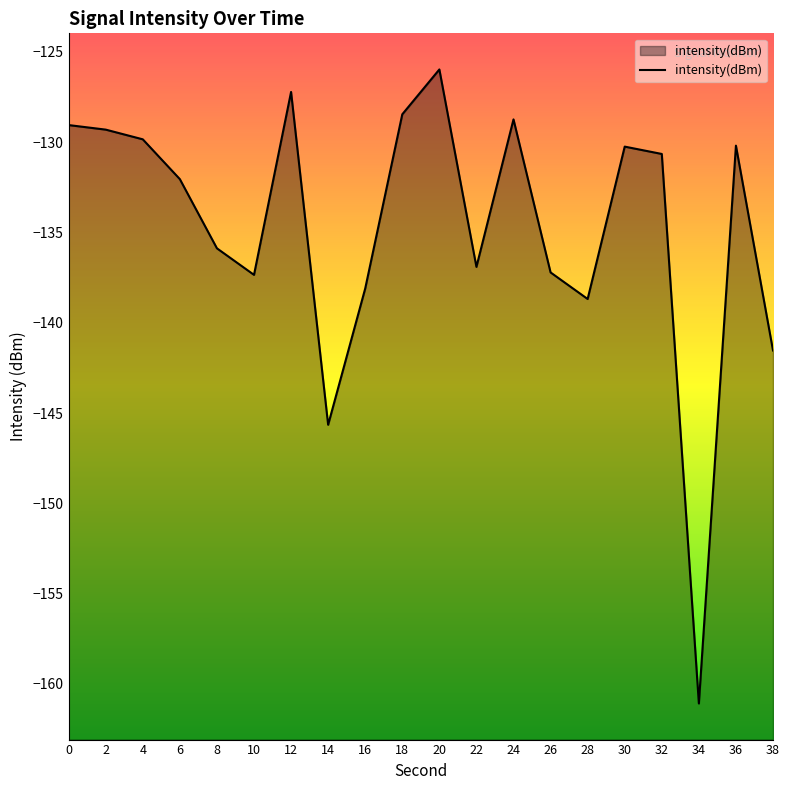

Which has a higher value, 4 or 30?

4